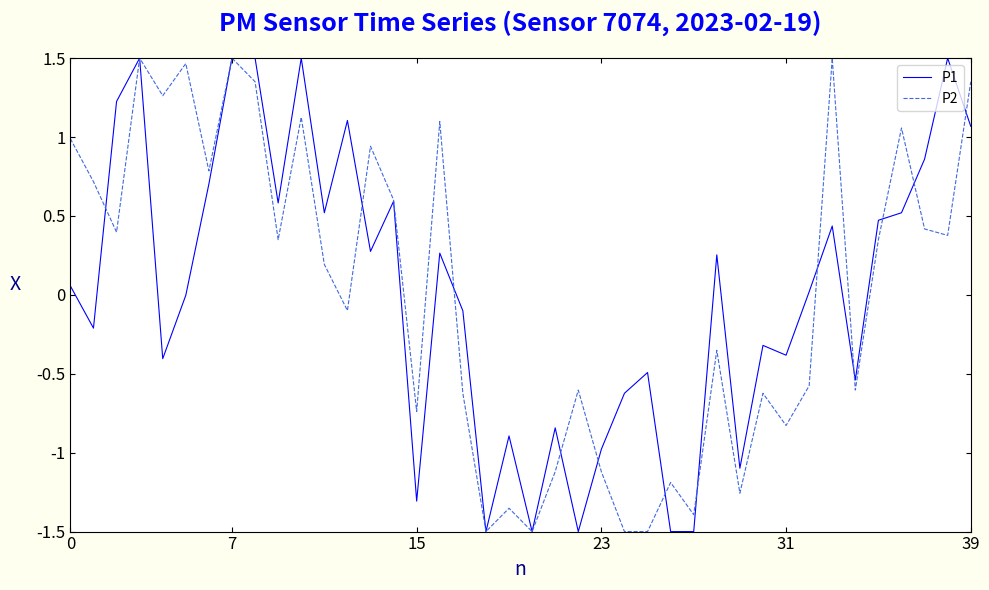

What is the minimum value for P1?

-1.5